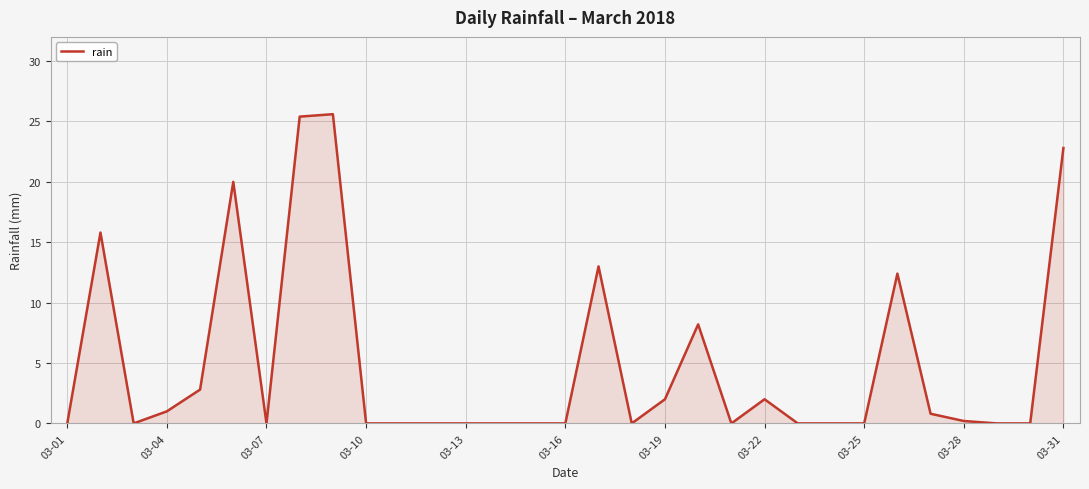

What is the maximum value shown in the chart?

25.6